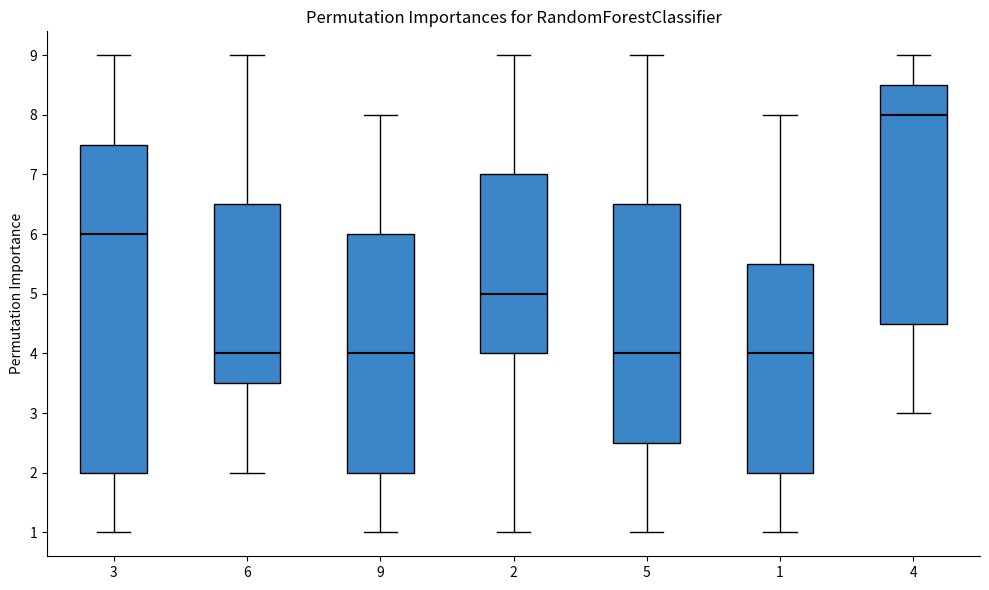

Reading left to right, transcribe this box plot: for each box, give where its median line is, the range the box spans, and where its two whiskers end, as read against the y-axis. The values are not printed on the chart, so give them approximately, as read against the axis.

3: median 6.0, box 2.0 to 7.5, whiskers 1.0 to 9.0
6: median 4.0, box 3.5 to 6.5, whiskers 2.0 to 9.0
9: median 4.0, box 2.0 to 6.0, whiskers 1.0 to 8.0
2: median 5.0, box 4.0 to 7.0, whiskers 1.0 to 9.0
5: median 4.0, box 2.5 to 6.5, whiskers 1.0 to 9.0
1: median 4.0, box 2.0 to 5.5, whiskers 1.0 to 8.0
4: median 8.0, box 4.5 to 8.5, whiskers 3.0 to 9.0